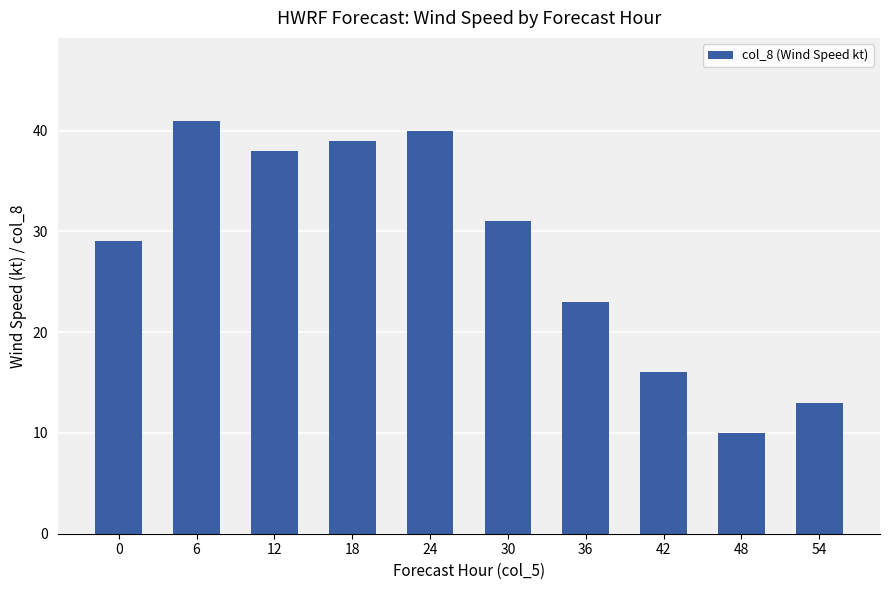

What is the greatest value displayed?

41